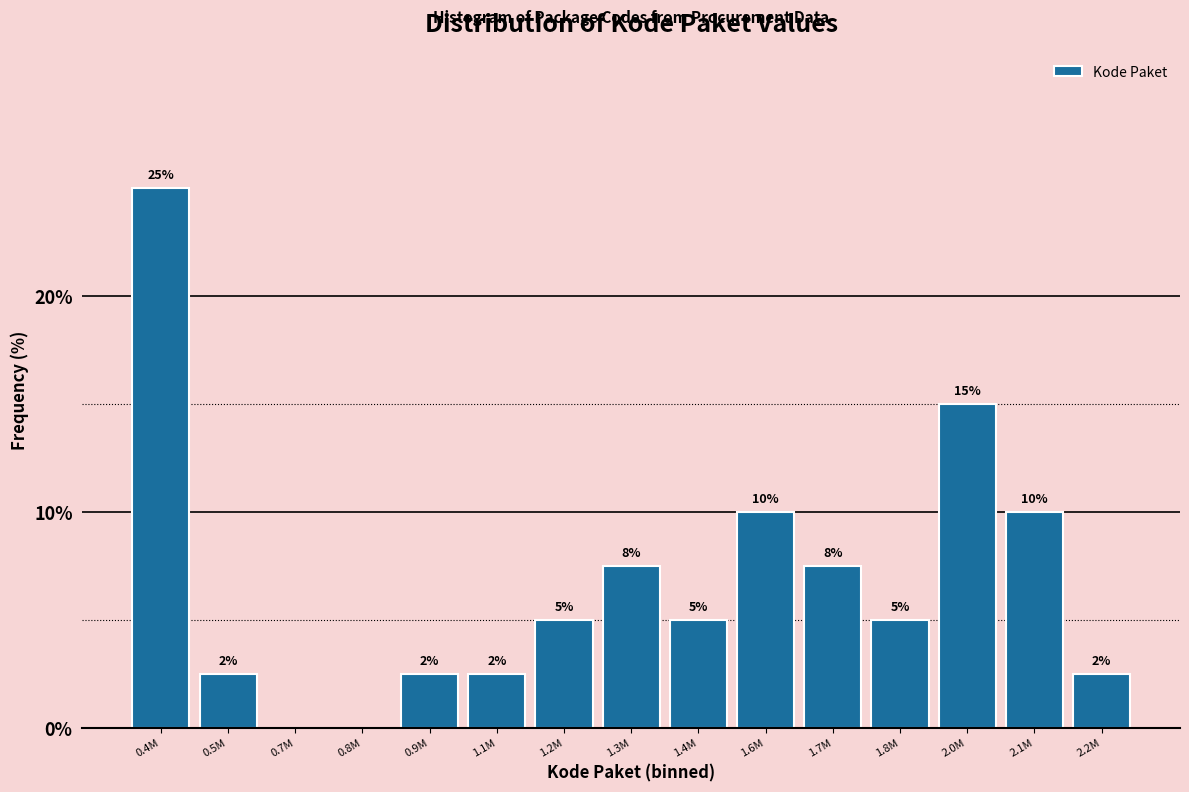

What is the change in value from 1.6M to 1.8M?

-5.0